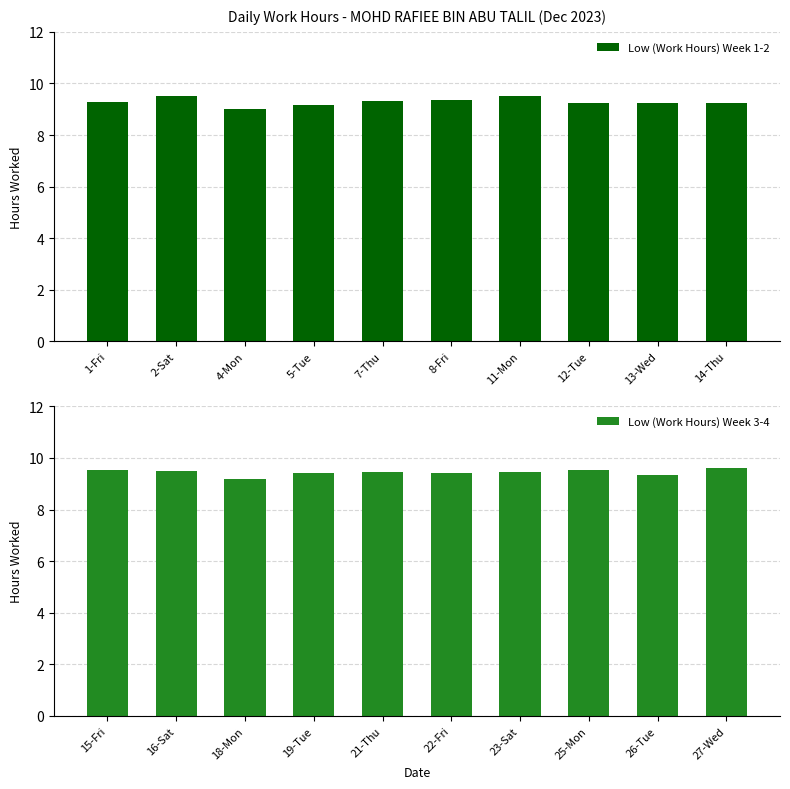

How many data points does each series have?

10